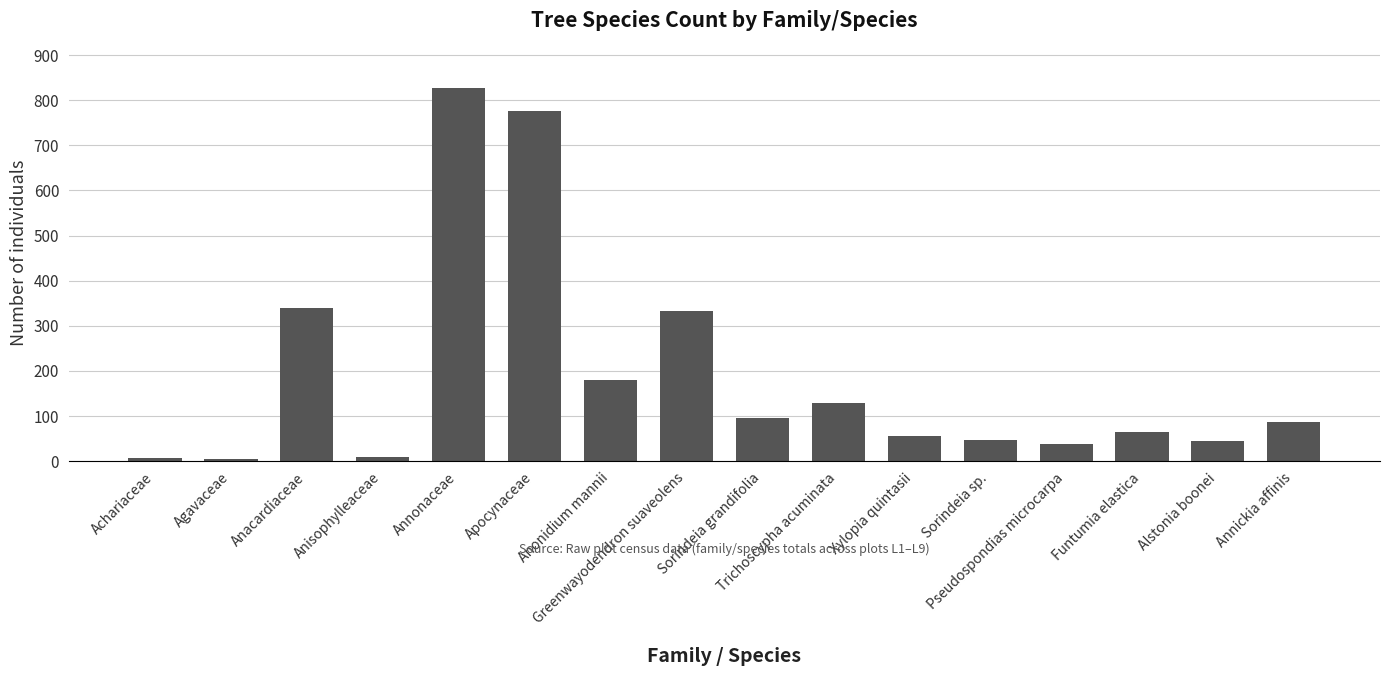

How many categories are shown in the chart?

16